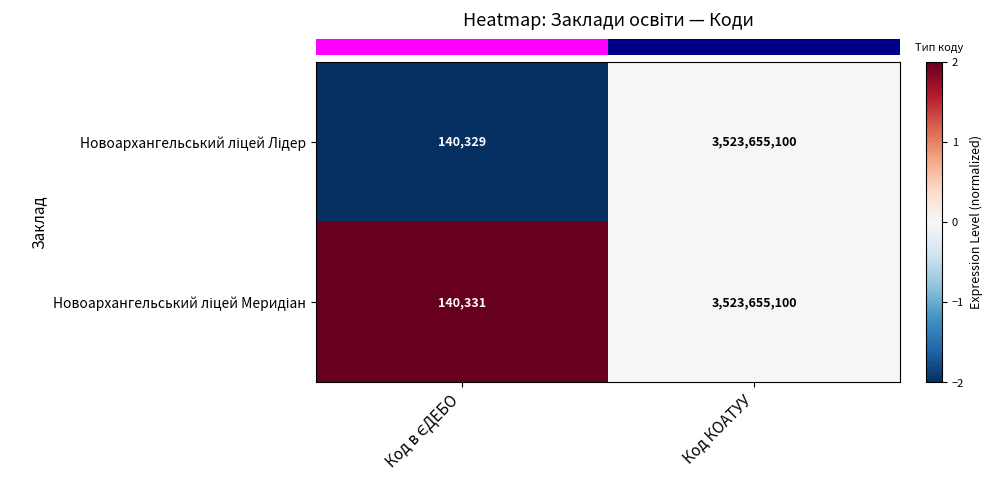

At which category does the chart reach its peak across all series?

Код КОАТУУ